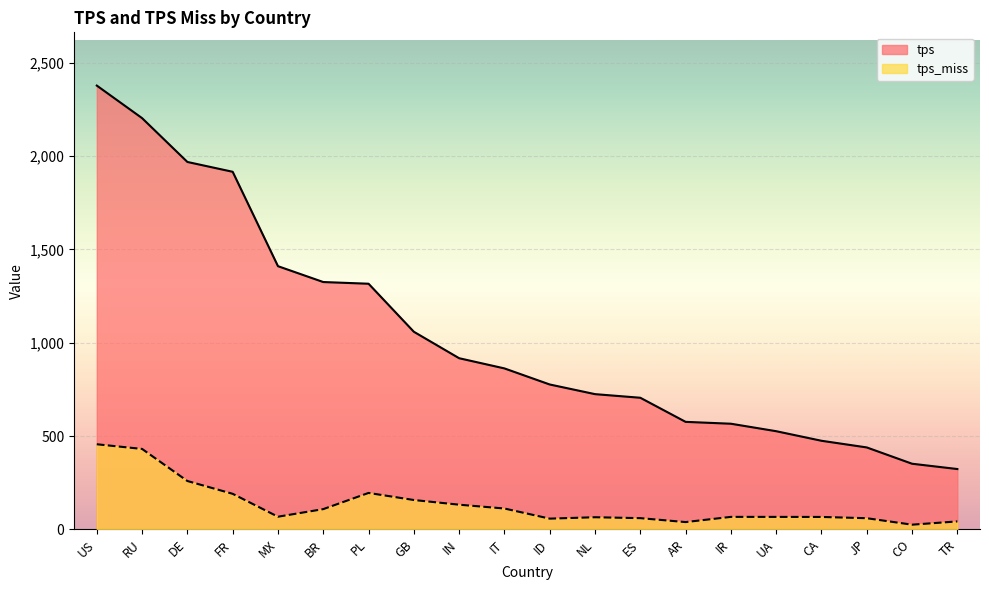

Where does the tps series first go above 862?

US